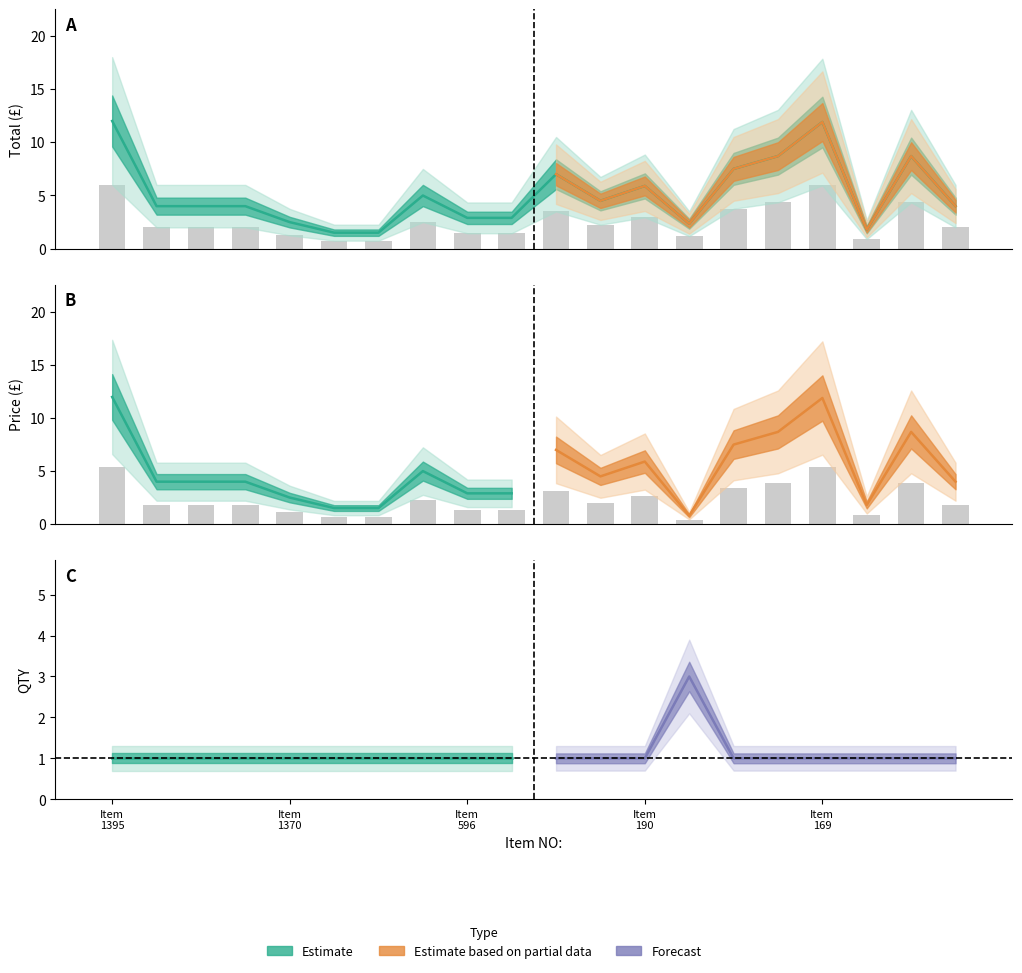

Rank the categories by Total value from lowest to highest.

1967, 1969, 192, 544, 1370, 596, 597, 2025, 2026, 368, 3545, 334, 594, 190, 513, 904, 166, 164, 169, 1395